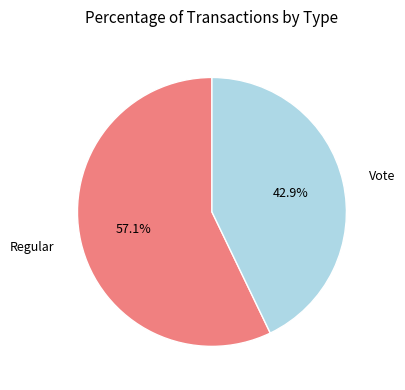

Is there a majority slice in this chart?

Yes